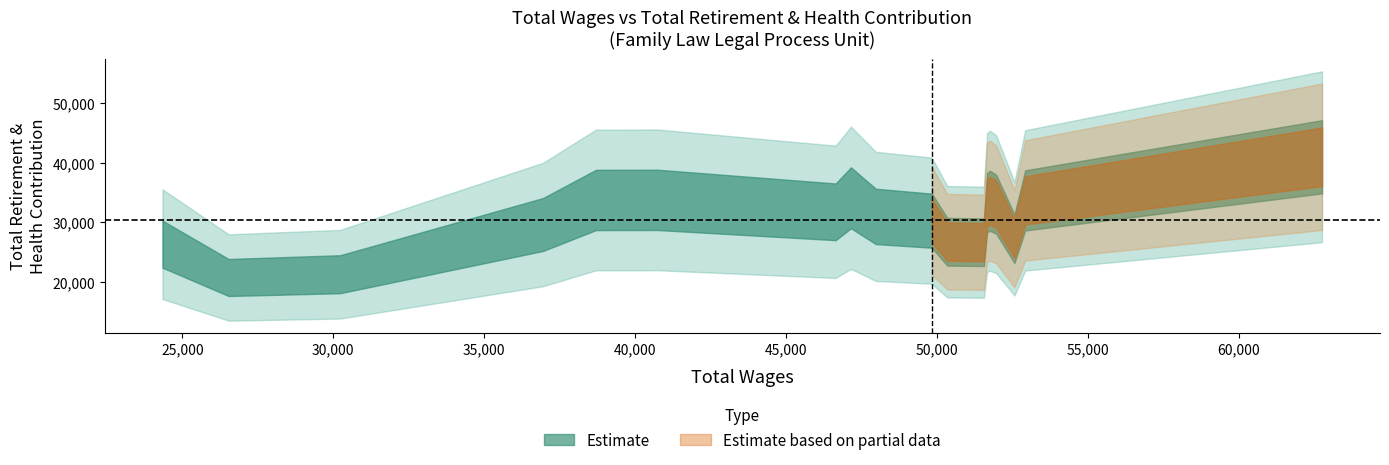

True or false: total_wages has more than 2 points higher than both neighbors.

False